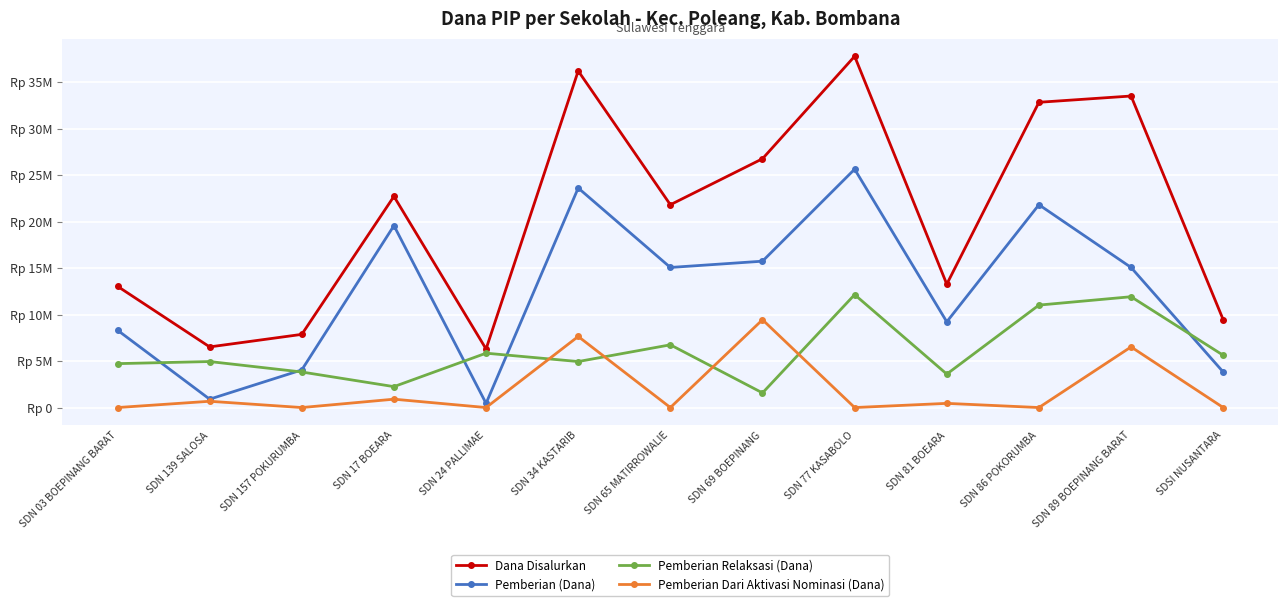

What position from the right is SDN 24 PALLIMAE?

9